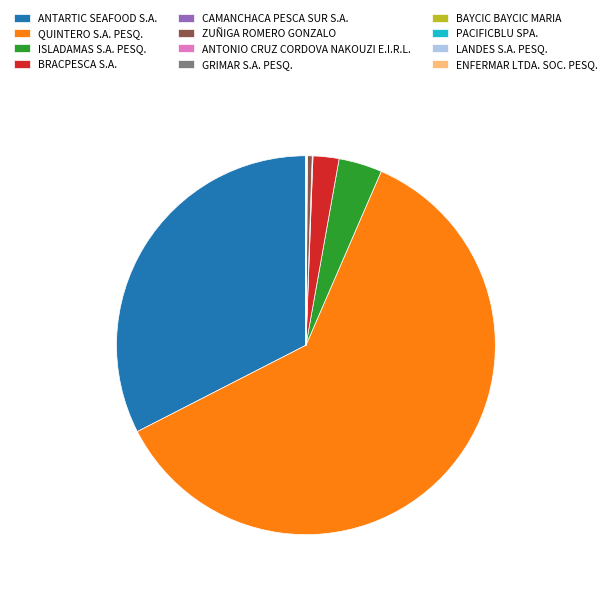

The ZUÑIGA ROMERO GONZALO slice represents 0% of the pie. True or false?

True